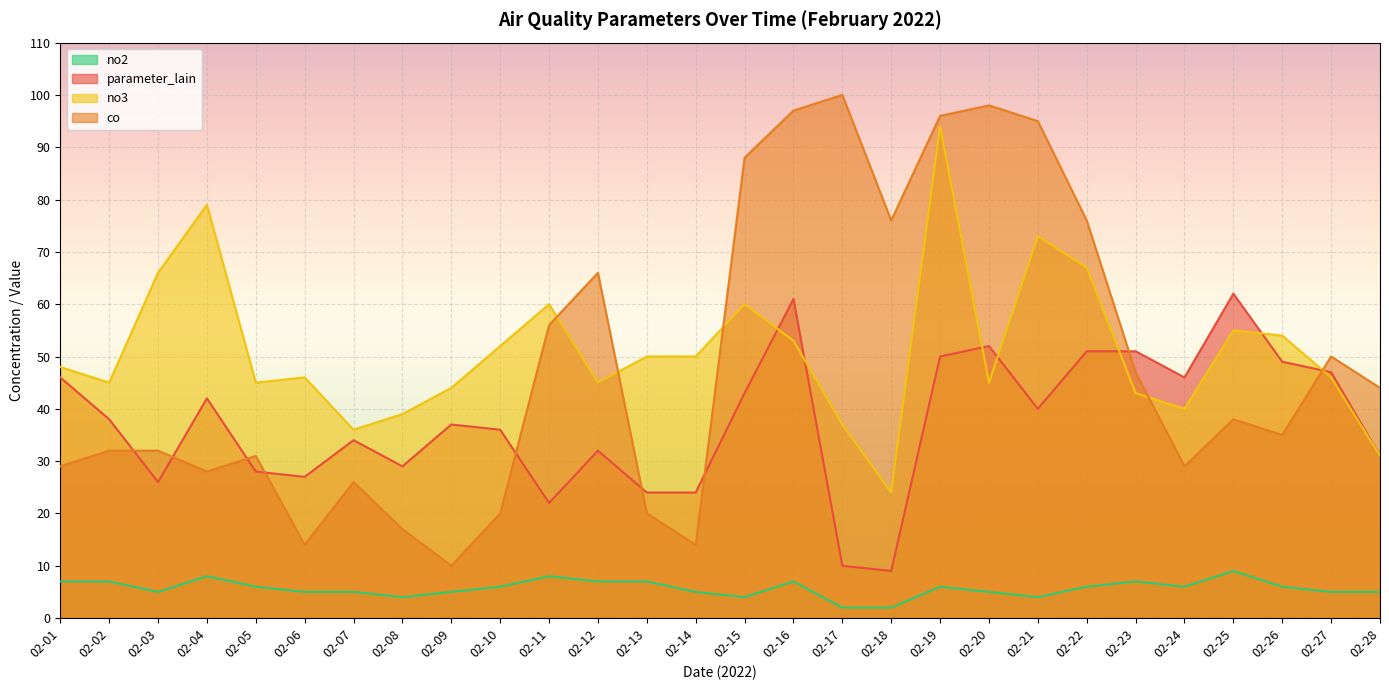

What is the minimum value shown in the chart?

2